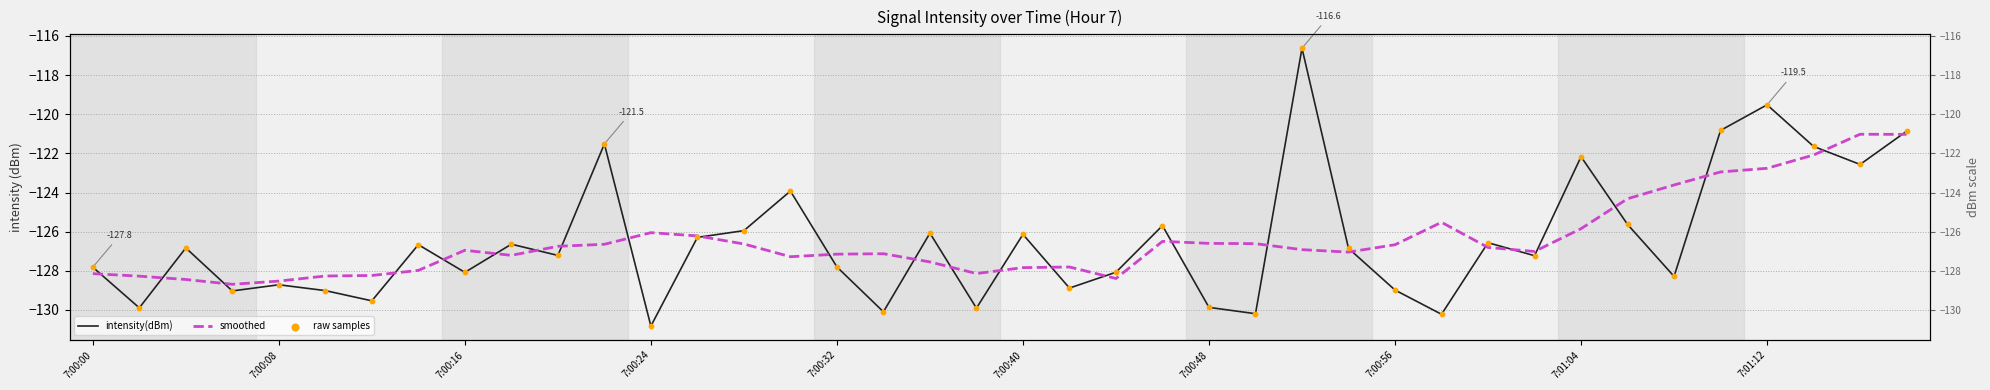

At which category is the sum across all series the highest?

26